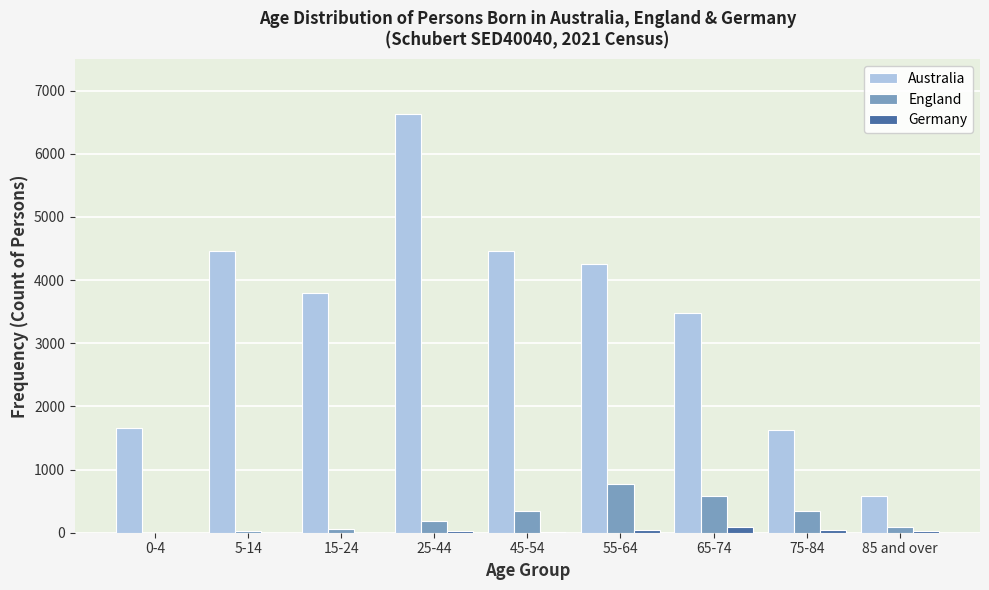

Is the value of Australia at 55-64 greater than the value of England at 15-24?

Yes